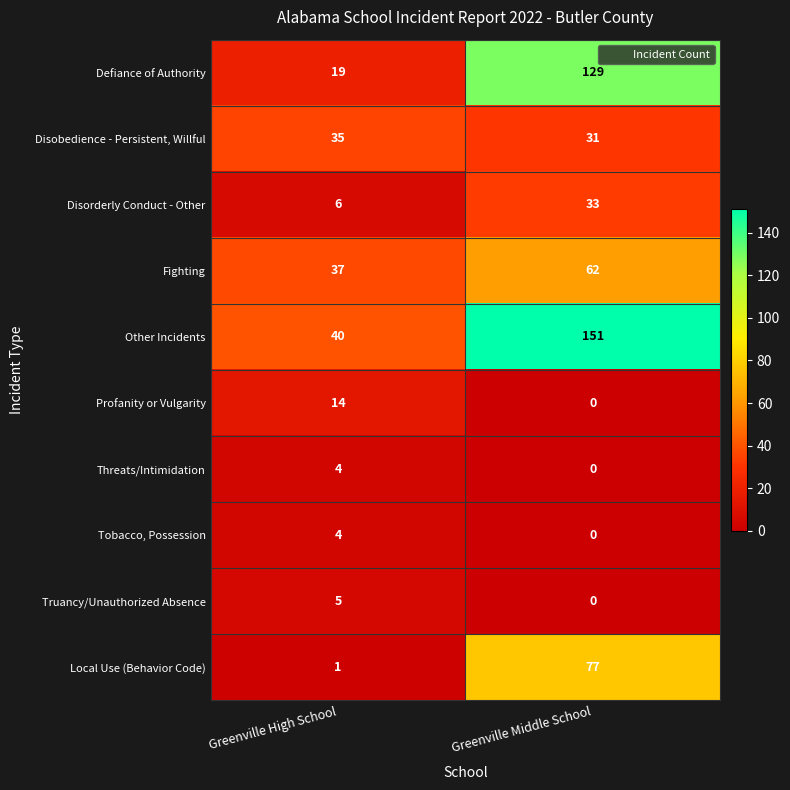

Which series changed the most between Greenville High School and Greenville Middle School?

Other Incidents